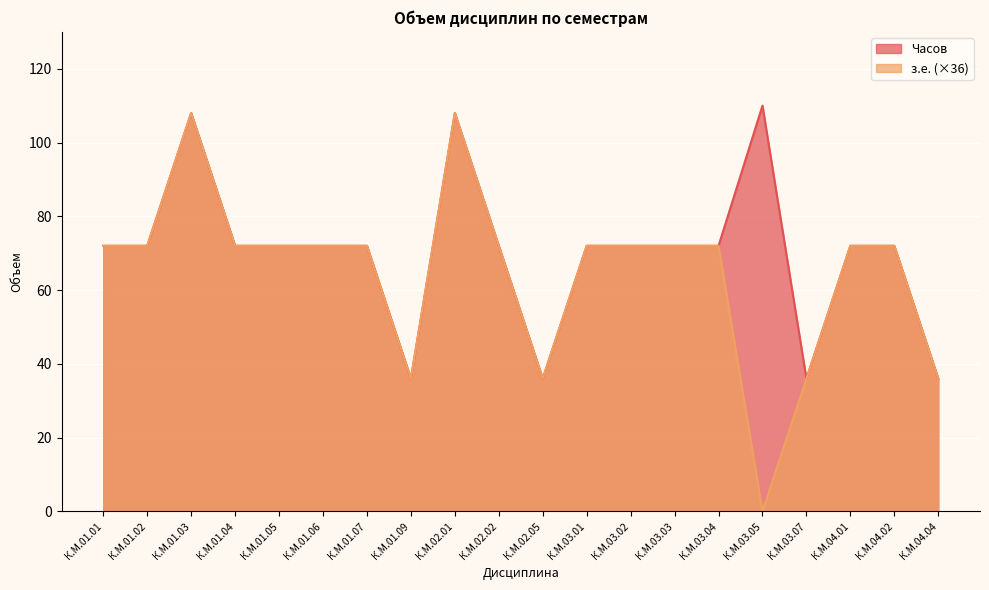

What is the sum of the Часов values at К.М.02.05 and К.М.03.07?

72